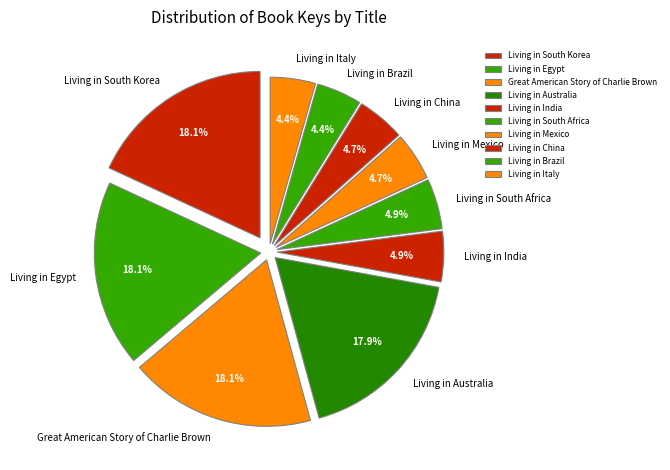

What percentage is NOT represented by Living in India?

95.1%